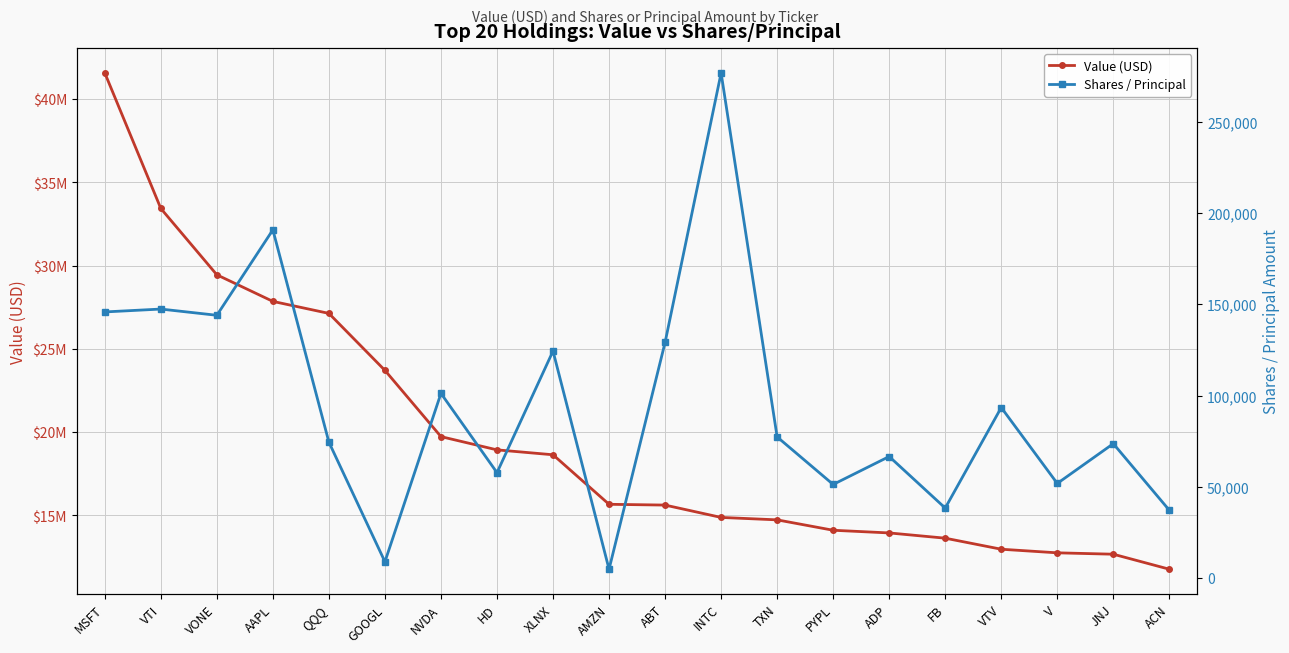

What is the value of the Shares / Principal point at the 11th from the left?

129141